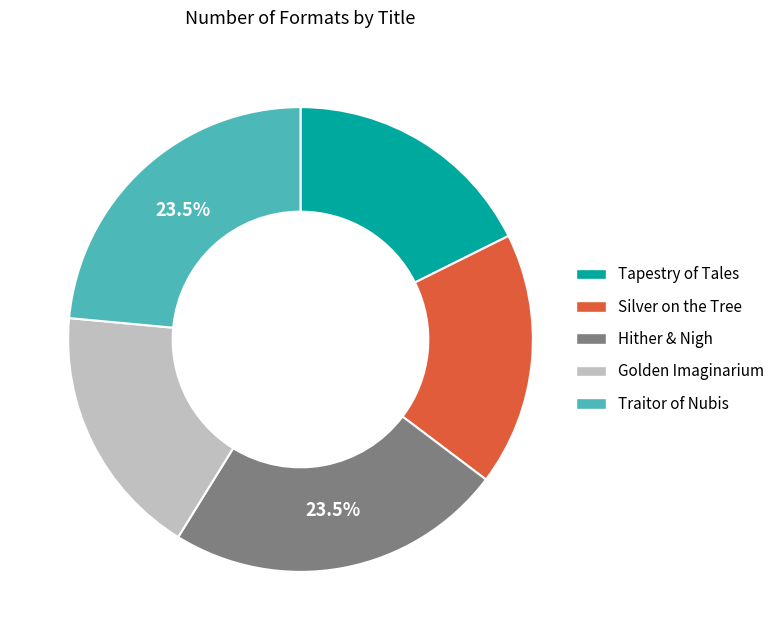

Is there a majority slice in this chart?

No